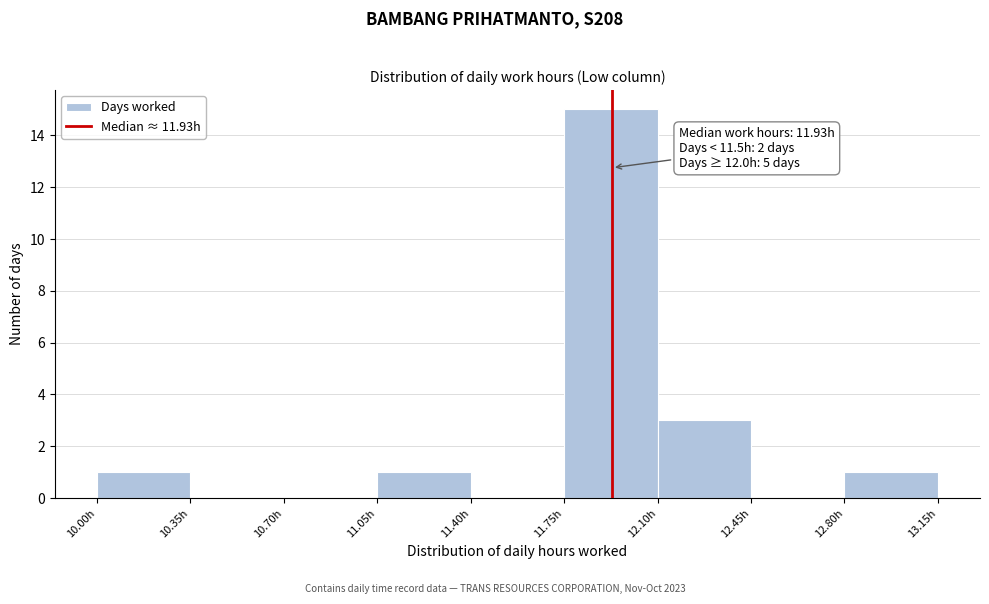

Which range on the x-axis has the tallest bar?

11.75 to 12.10